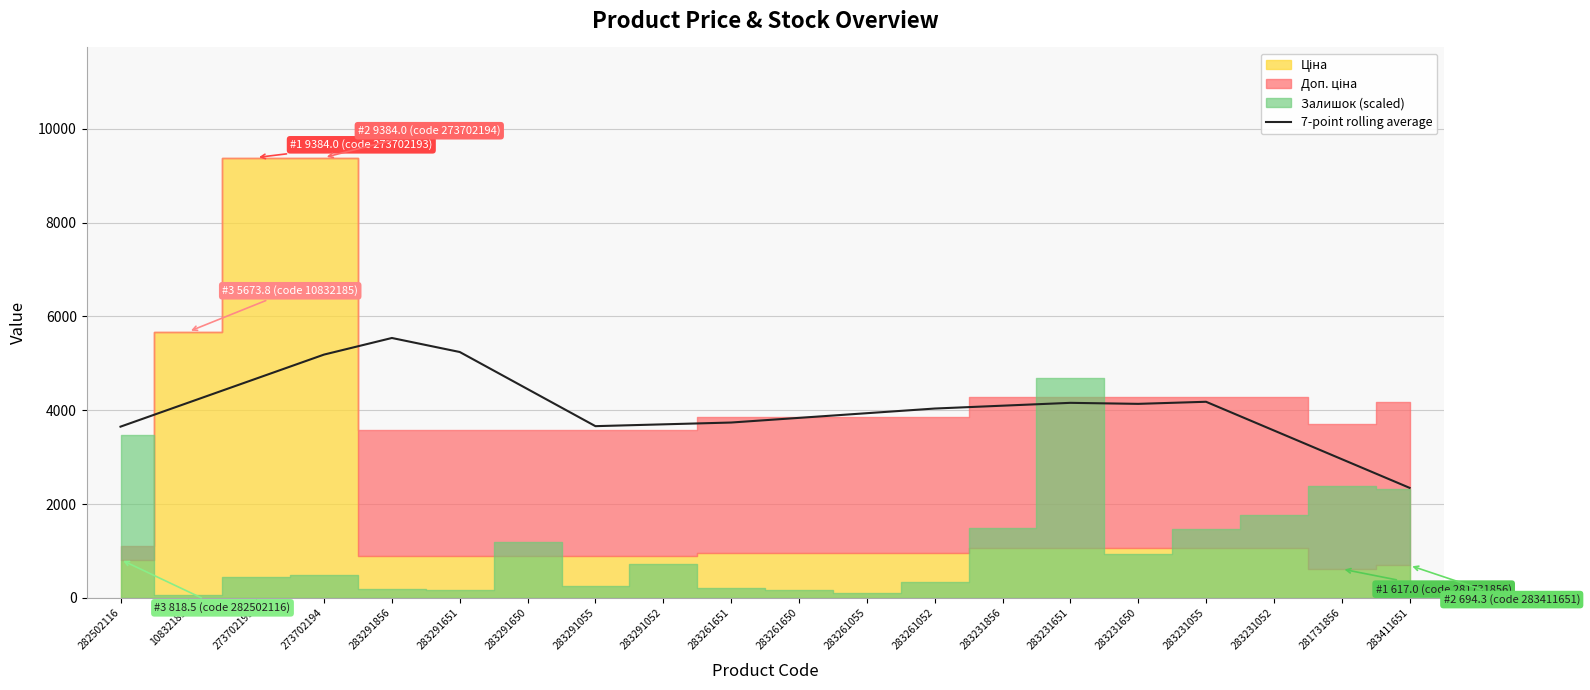

What is the change in value from 283291650 to 281731856?

-1493.0